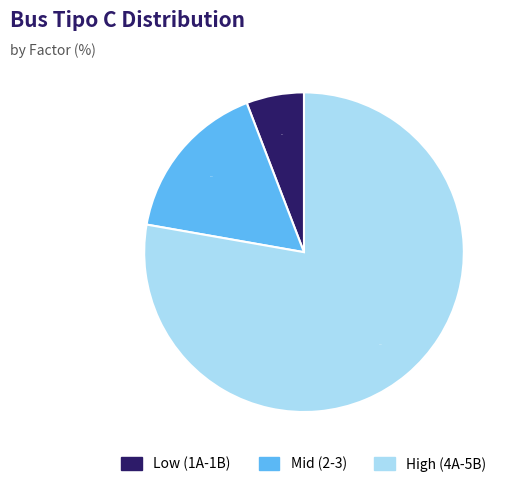

Count the number of slices in the pie.

3